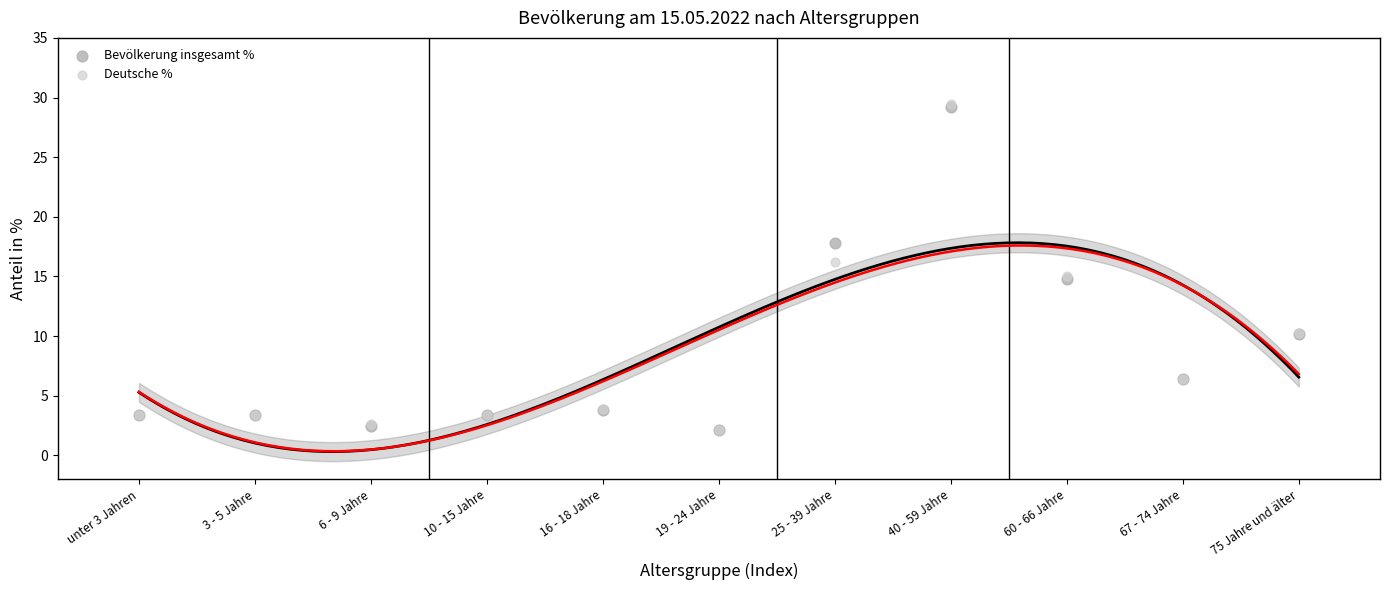

What are all the series names shown in the legend?

Bevölkerung insgesamt %, Deutsche %